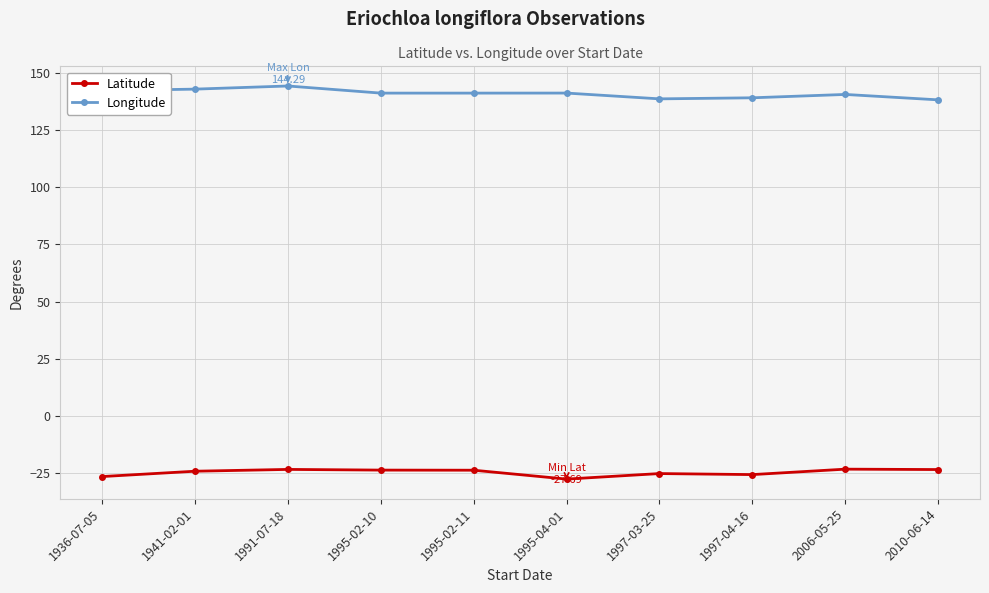

What is the total value across all series at 1941-02-01?

118.7